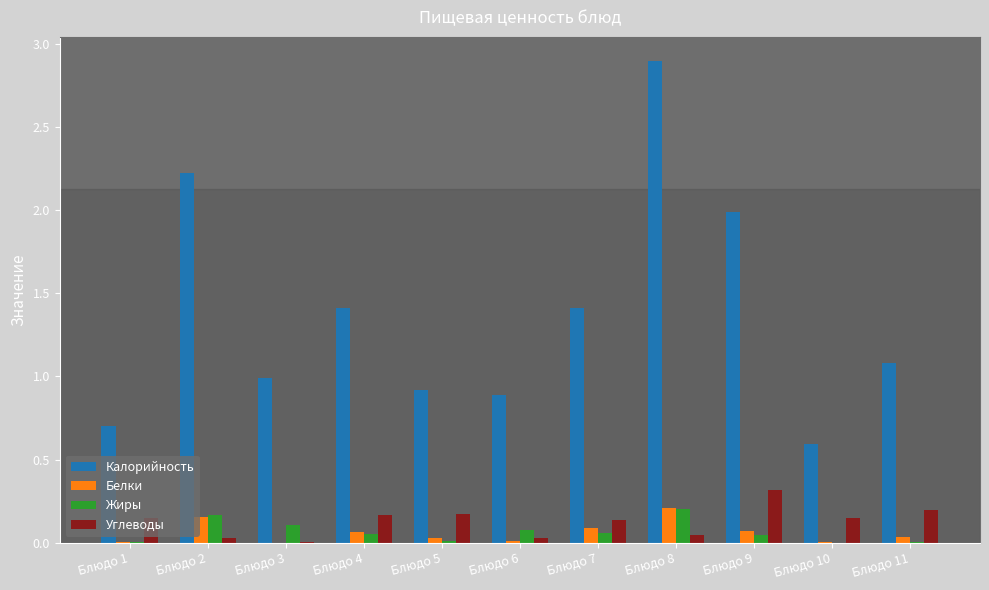

Which series changed the most between Блюдо 2 and Блюдо 8?

Калорийность